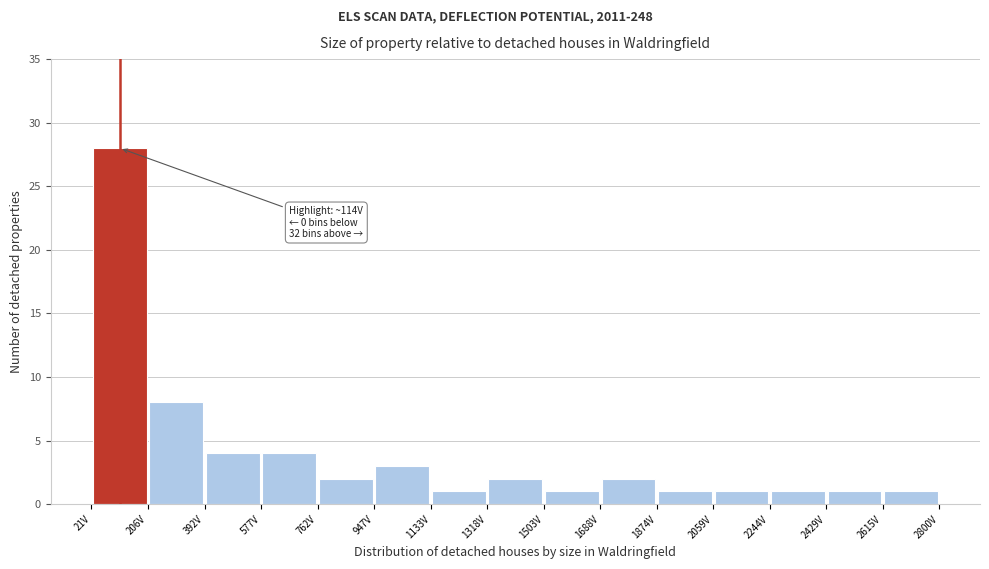

Which range on the x-axis has the tallest bar?

20 to 200